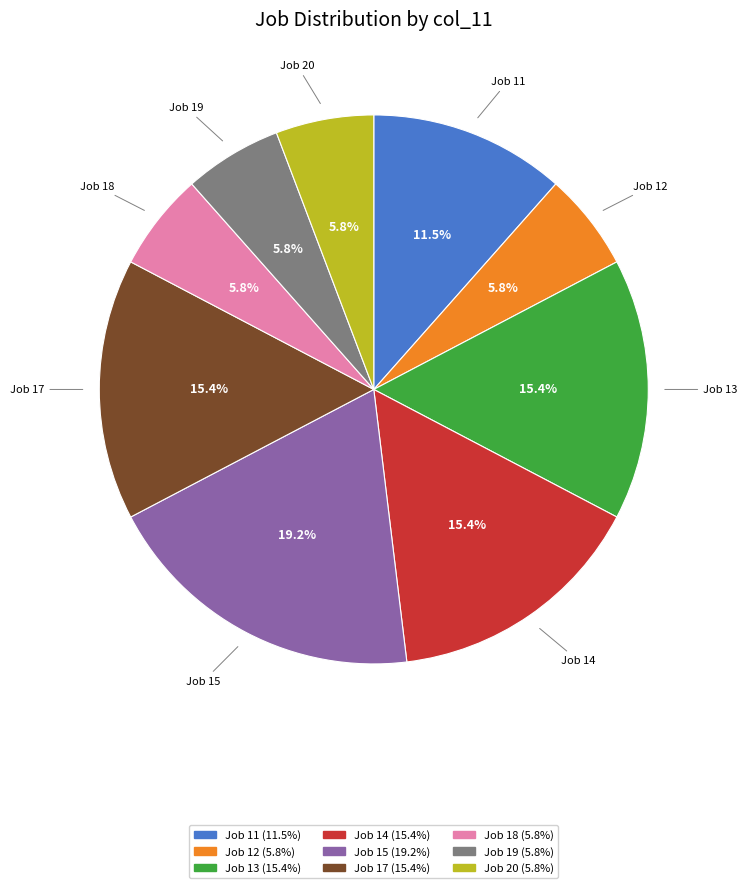

Does any single category account for the majority?

No